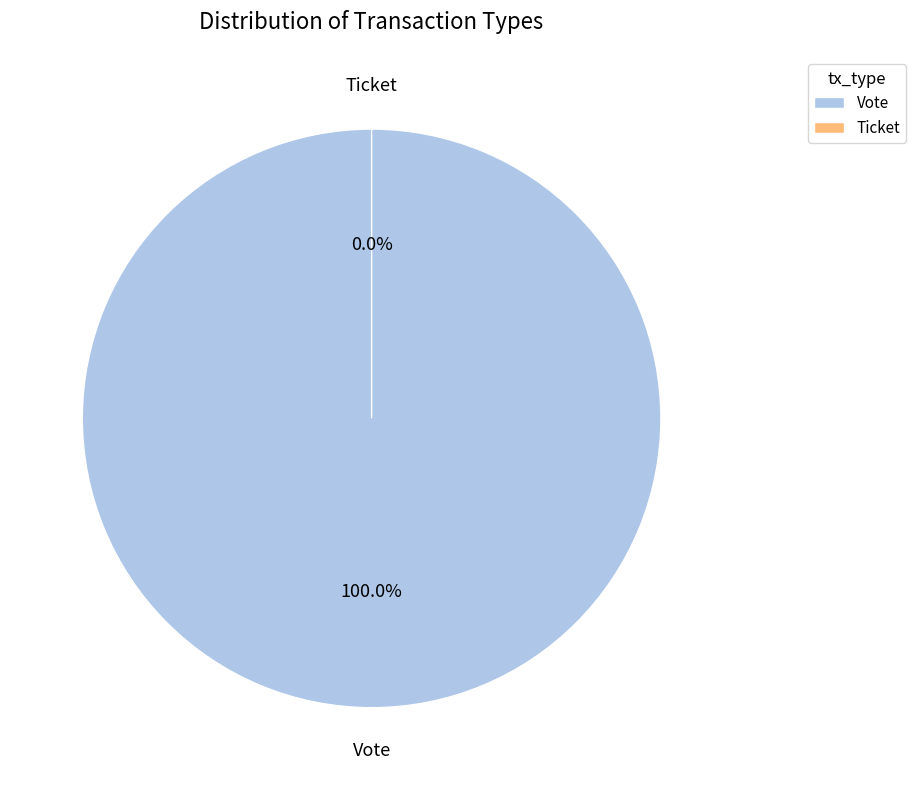

Between Ticket and Vote, which is larger?

Vote